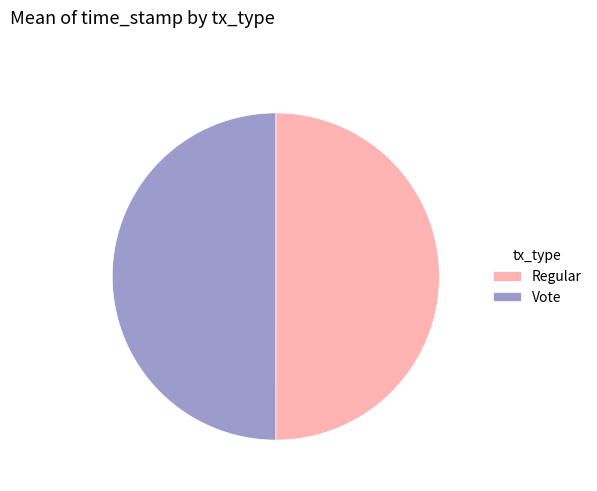

Combined, do Regular and Vote account for over 50%?

Yes